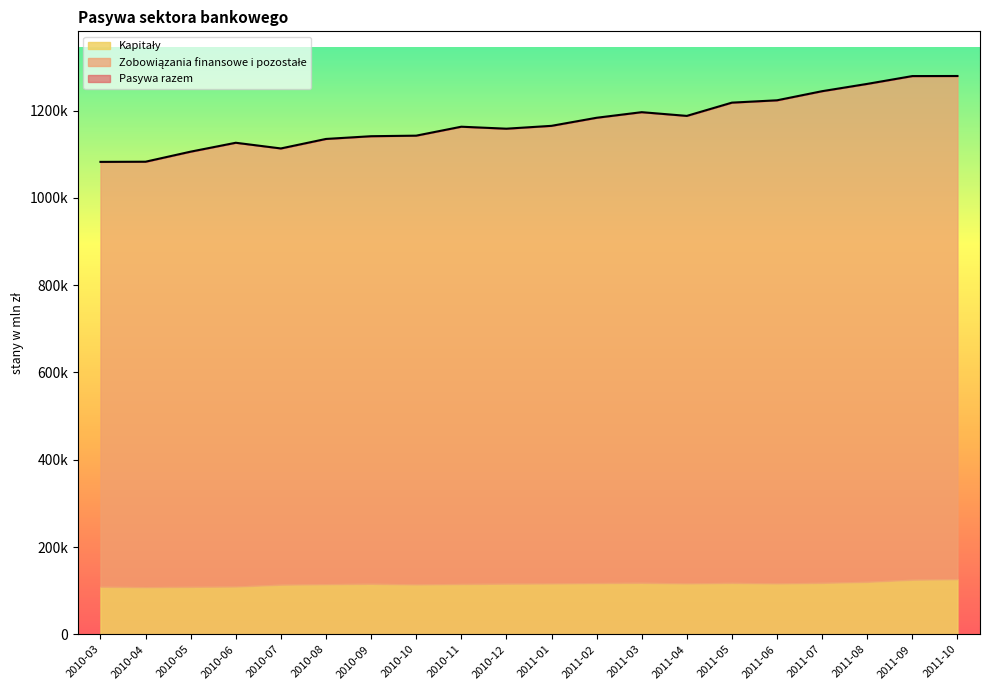

In Zobowiązania finansowe i pozostałe, how many points are higher than both neighbors (excluding endpoints)?

4